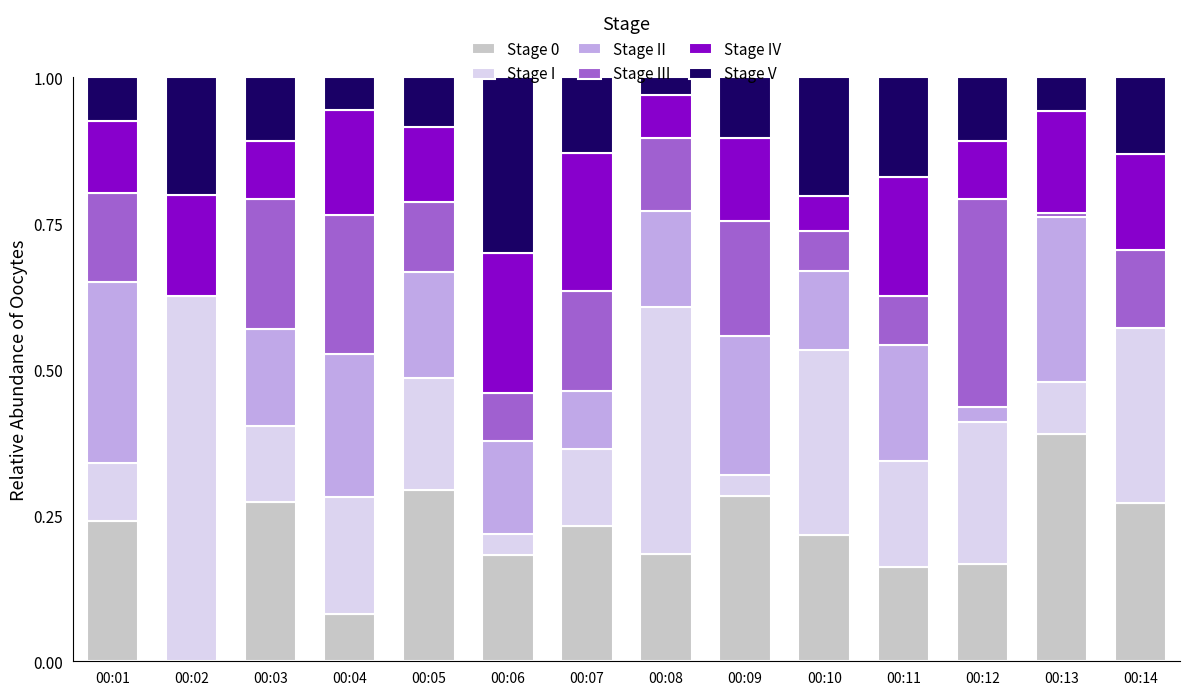

What is the sum of the Stage 0 values at 00:05 and 00:11?

0.5